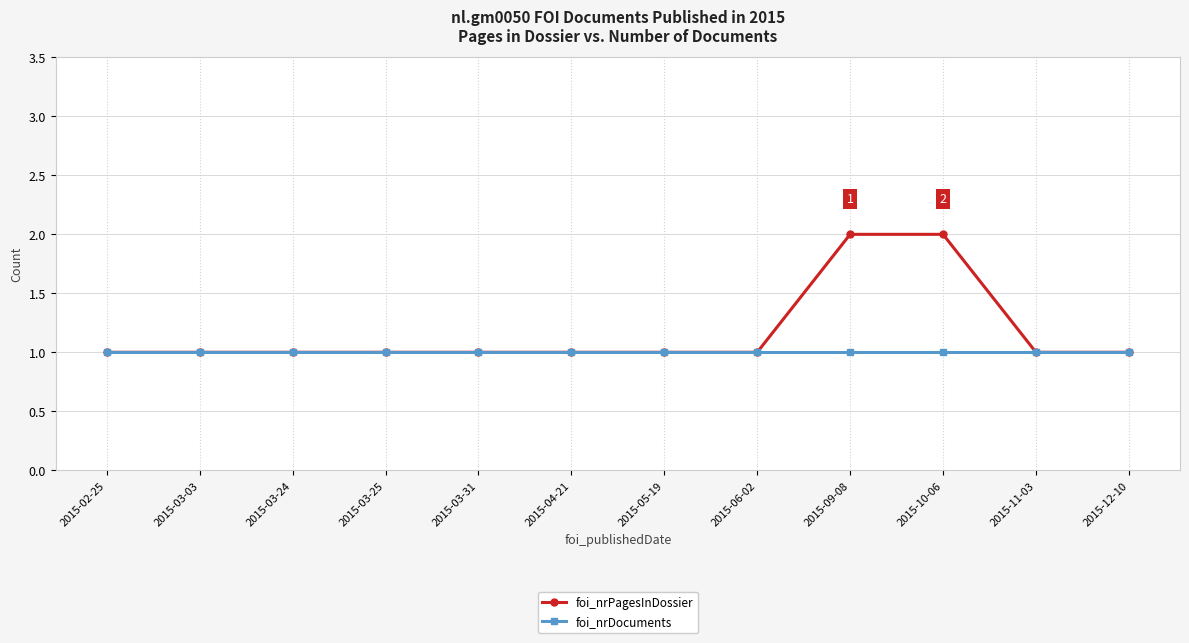

Is this an area chart (filled region under the line)?

No